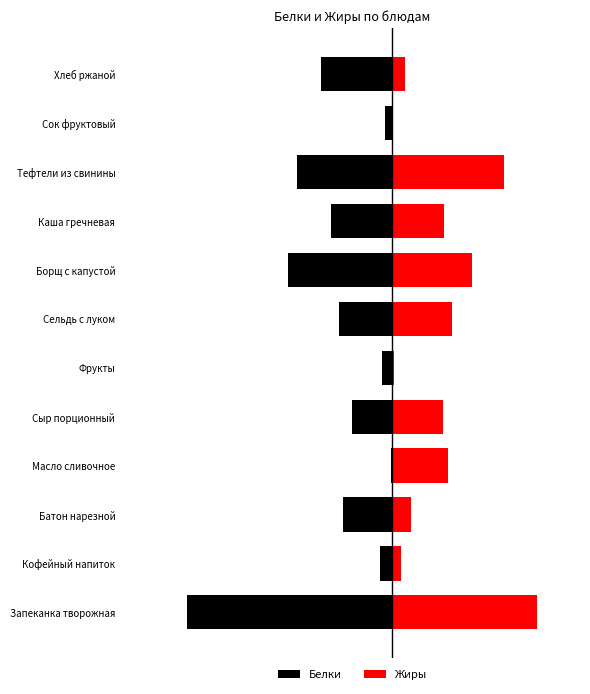

What is the total value across all series at Кофейный напиток?

-0.5